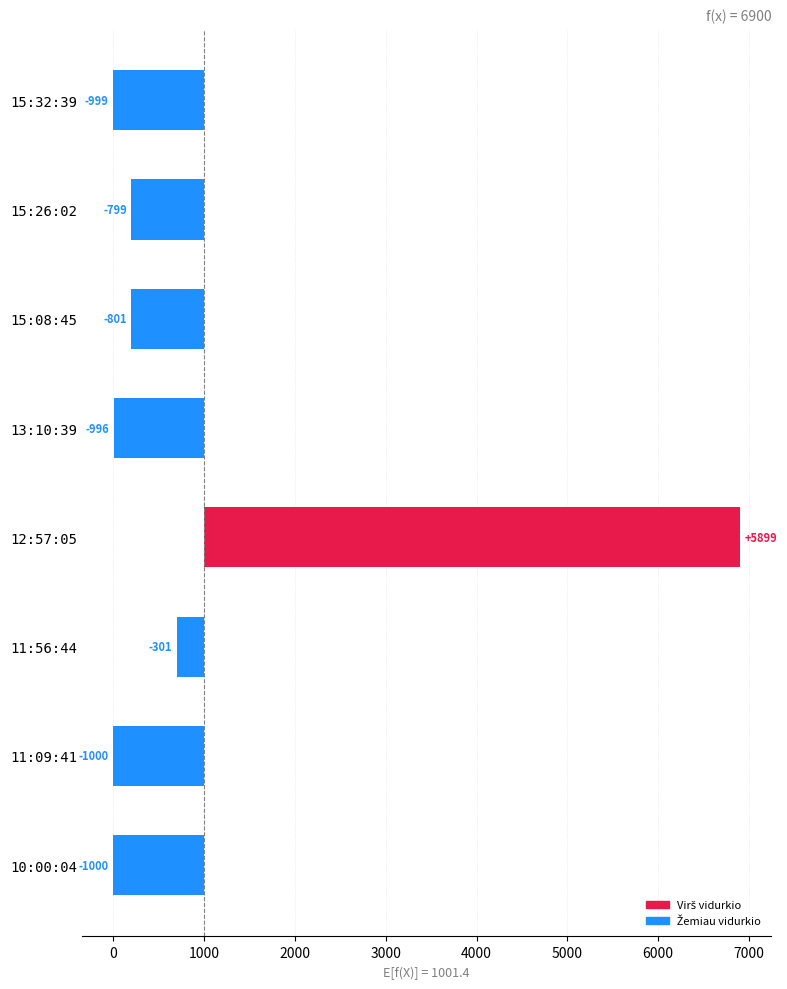

What is the greatest value displayed?

5898.6